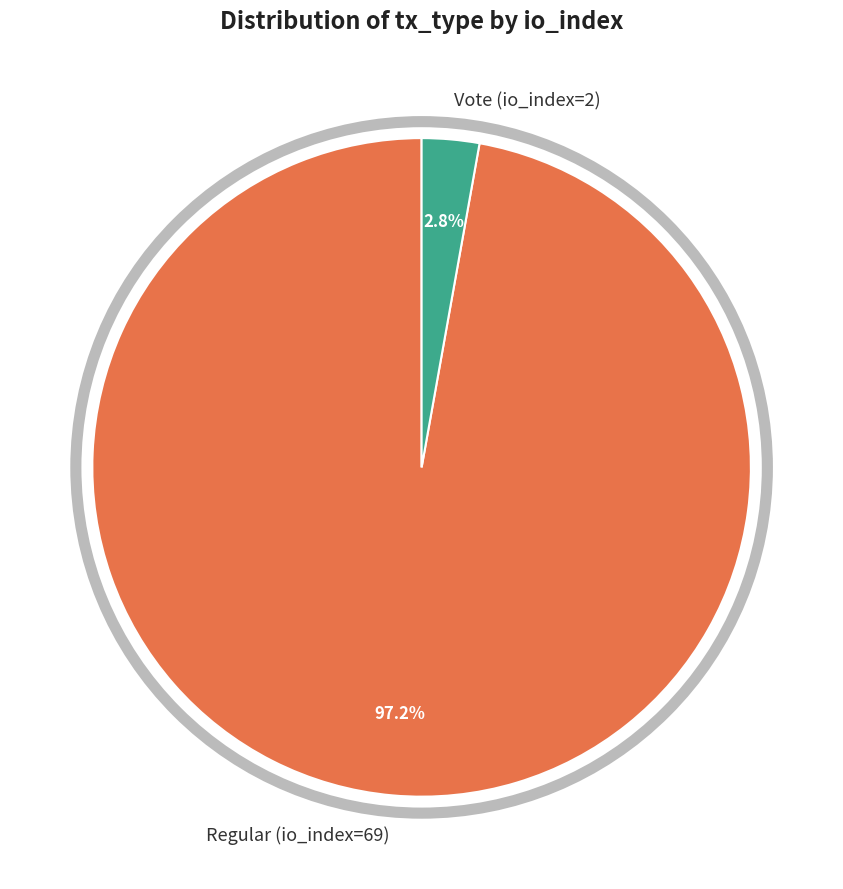

What is the largest slice in the pie chart?

Regular (io_index=69)